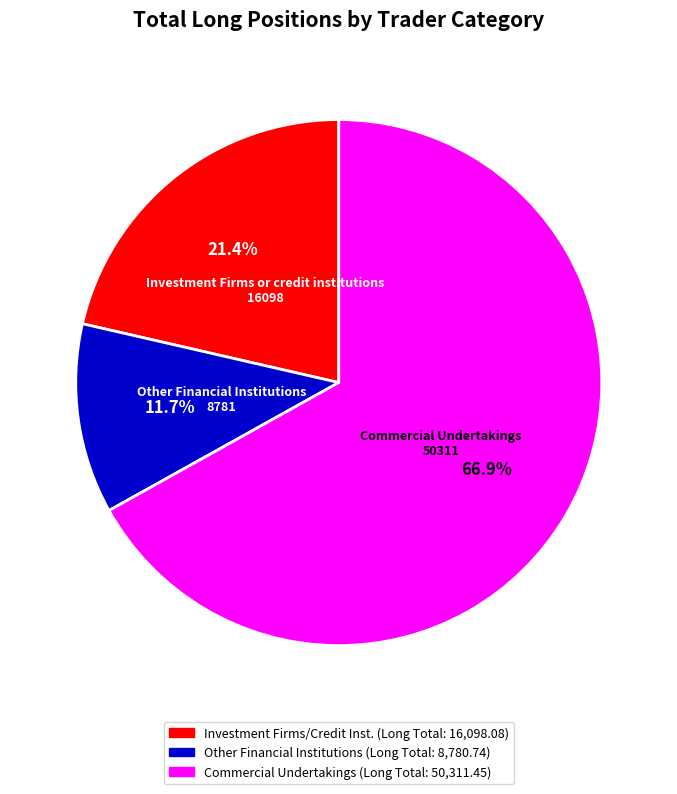

What is the largest slice in the pie chart?

Commercial Undertakings